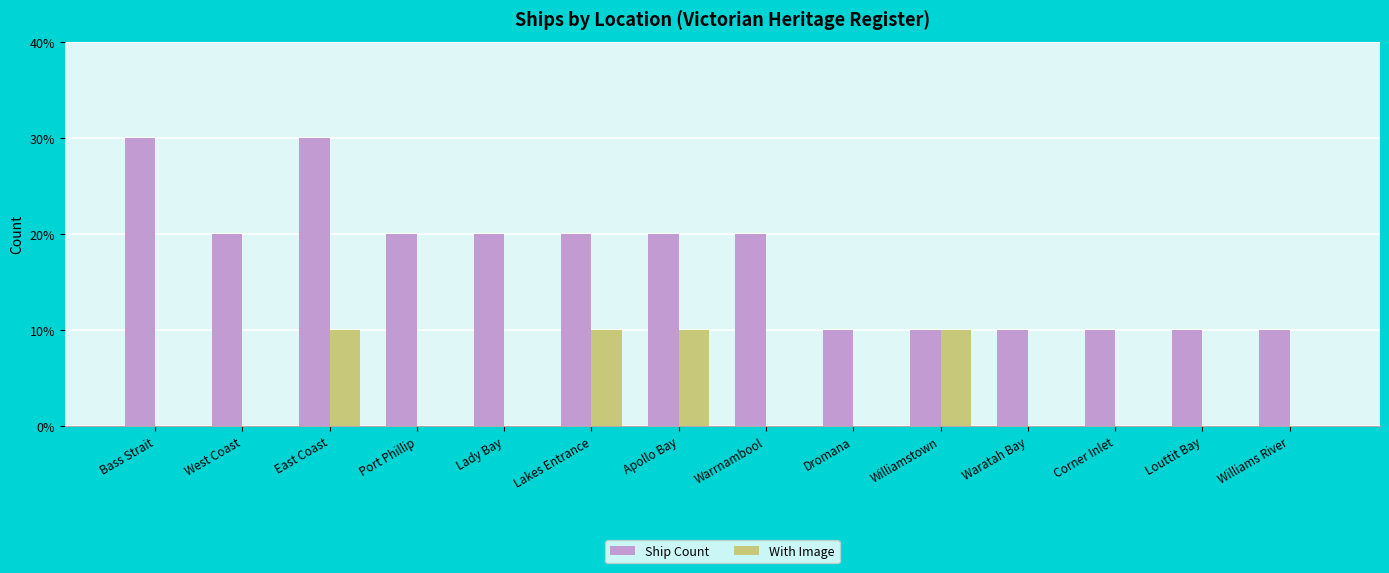

Rank the series by their average value, from lowest to highest.

With Image, Ship Count